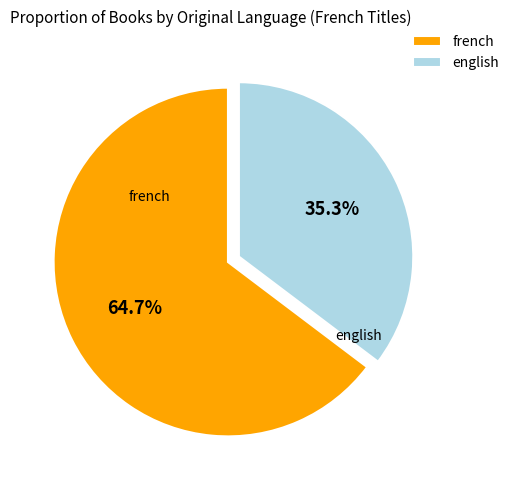

Which category has the smallest portion of the pie?

english